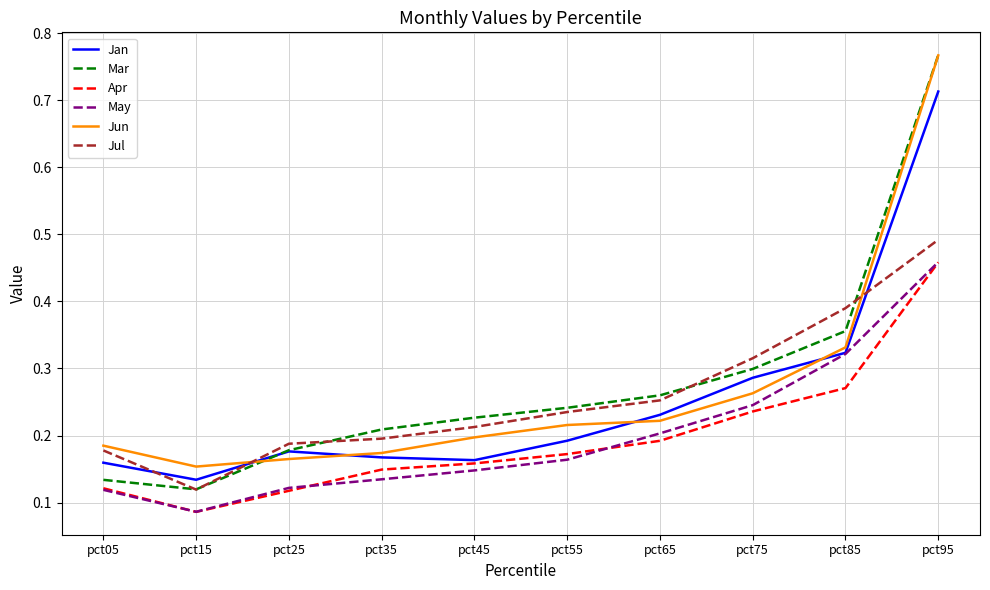

Which category has the highest value across all series?

pct95